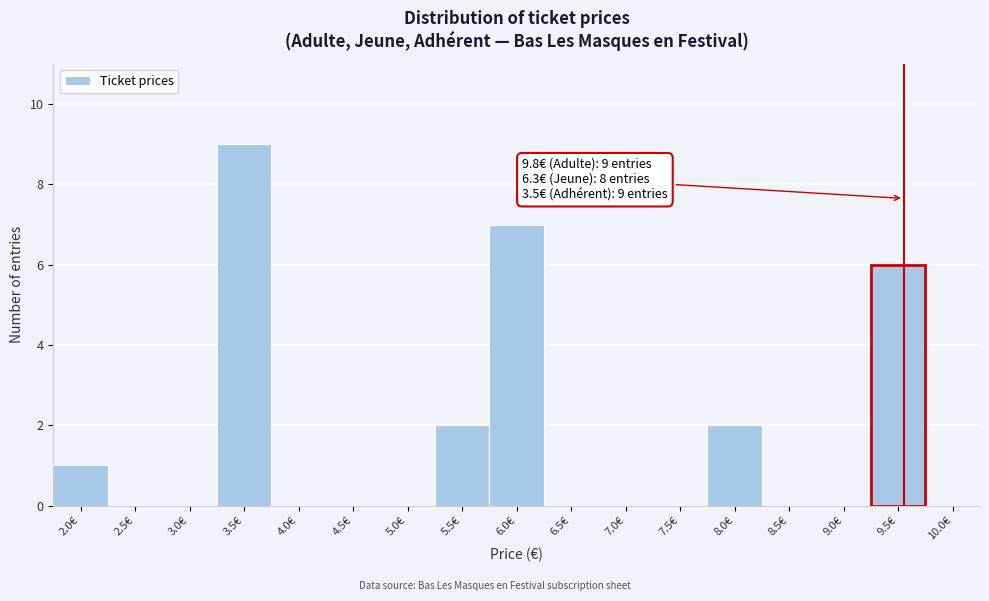

Reading left to right, transcribe all the data shown in this chart.

2.0€=1	2.5€=0	3.0€=0	3.5€=9	4.0€=0	4.5€=0	5.0€=0	5.5€=2	6.0€=7	6.5€=0	7.0€=0	7.5€=0	8.0€=2	8.5€=0	9.0€=0	9.5€=6	10.0€=0